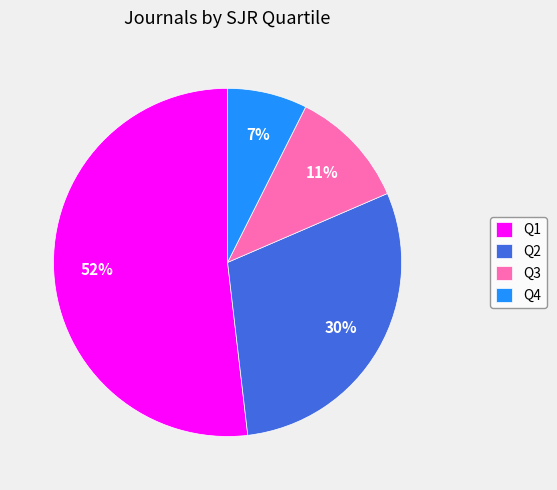

To the nearest percent, what is the combined percentage of Q2 and Q4?

37%